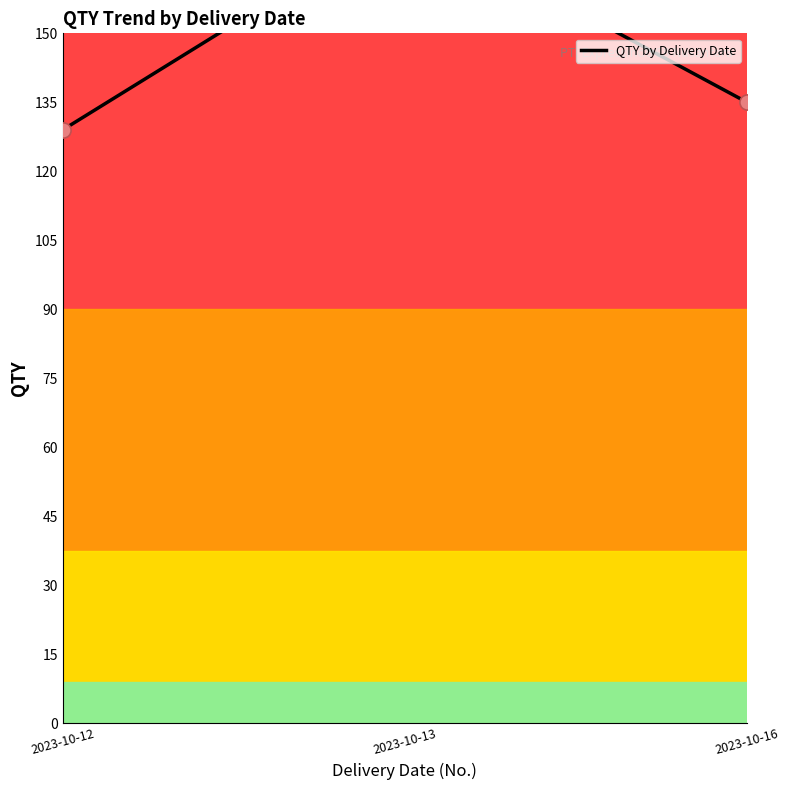

Approximately how many times larger is the value at 2023-10-12 compared to 2023-10-13?

0.7